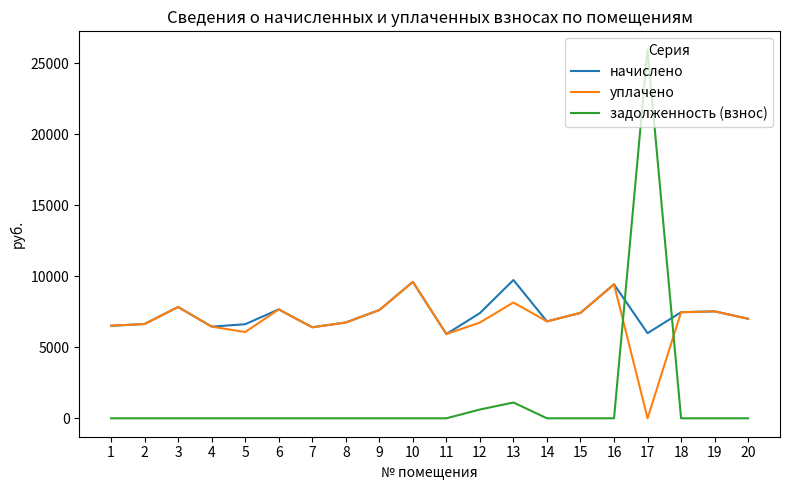

Rank the series at 17 from lowest to highest value.

уплачено, начислено, задолженность (взнос)